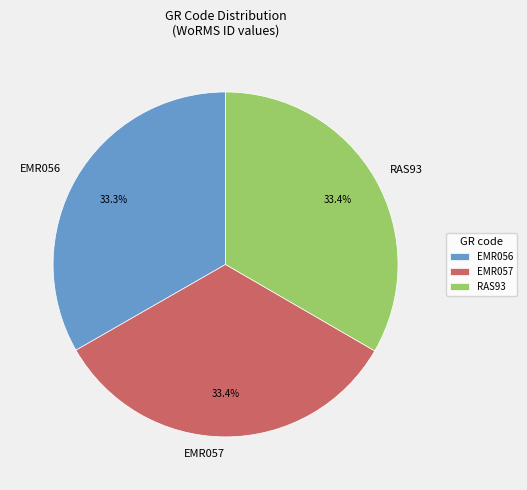

What percentage is the RAS93 slice, to the nearest percent?

33%